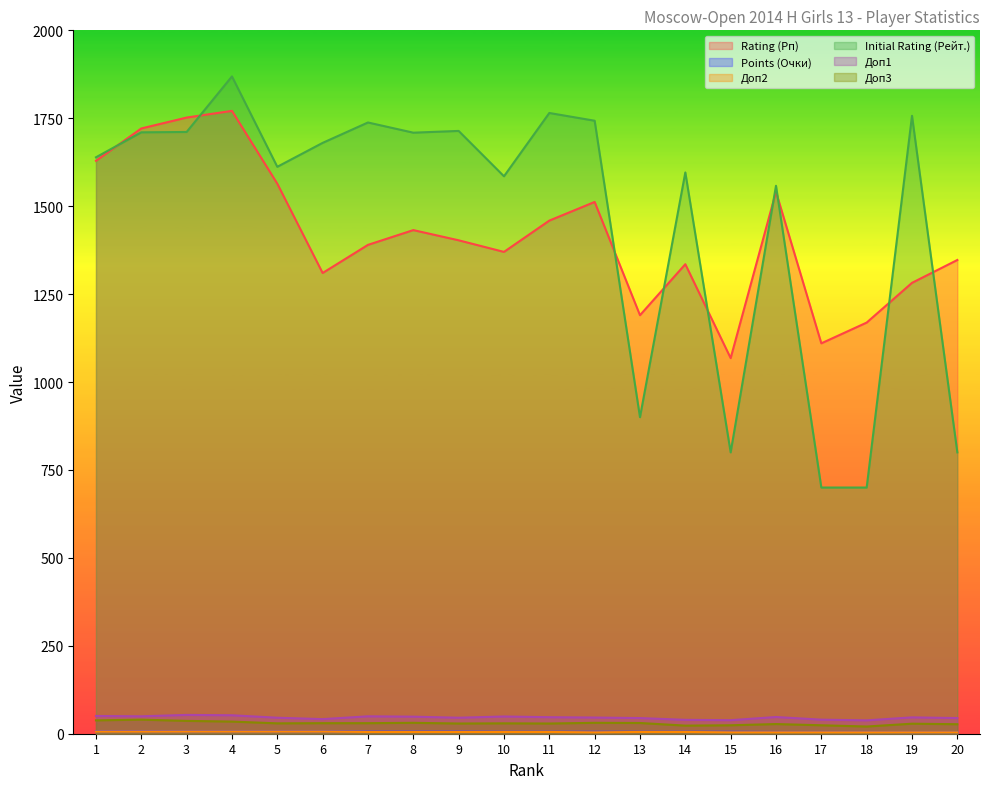

How many lines are shown in the chart?

6